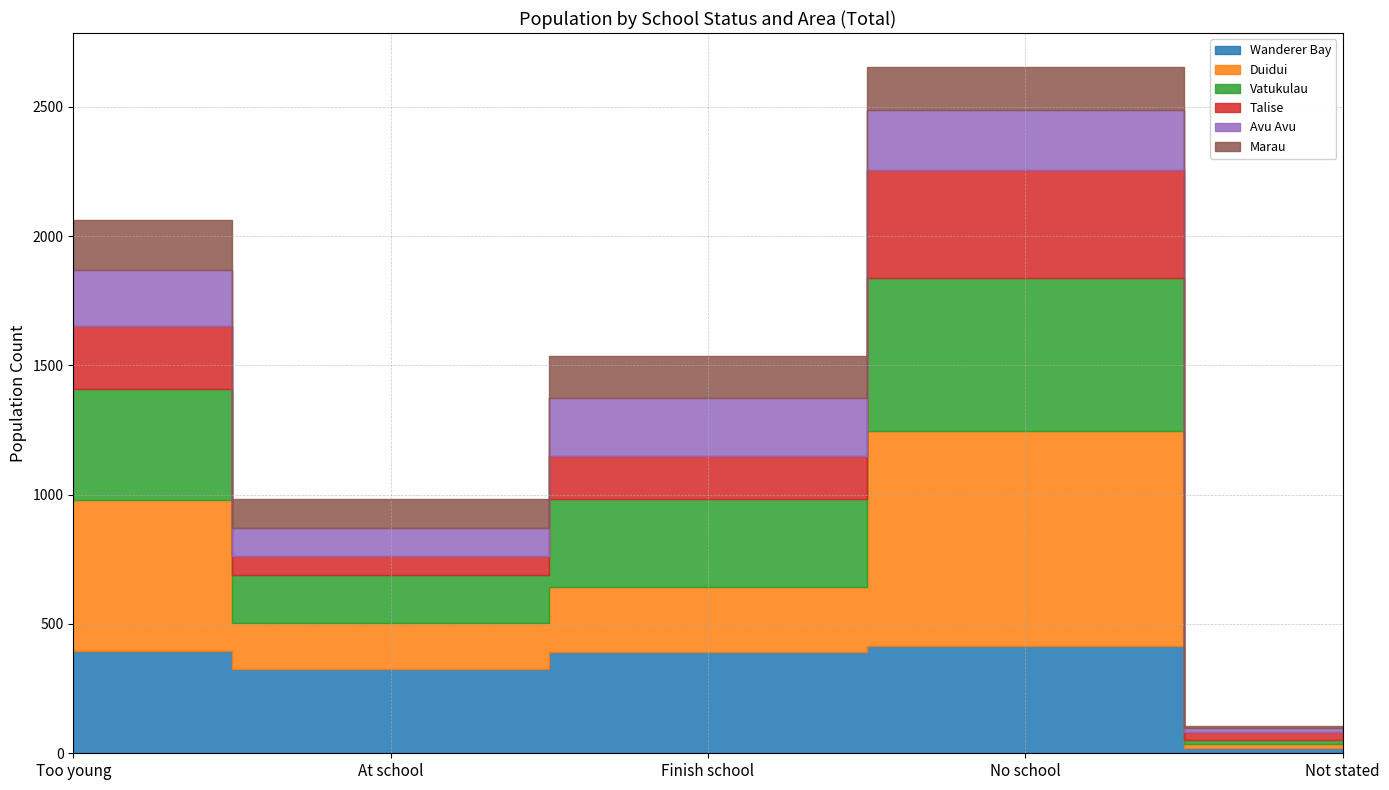

At how many categories does at least one series exceed 259?

4